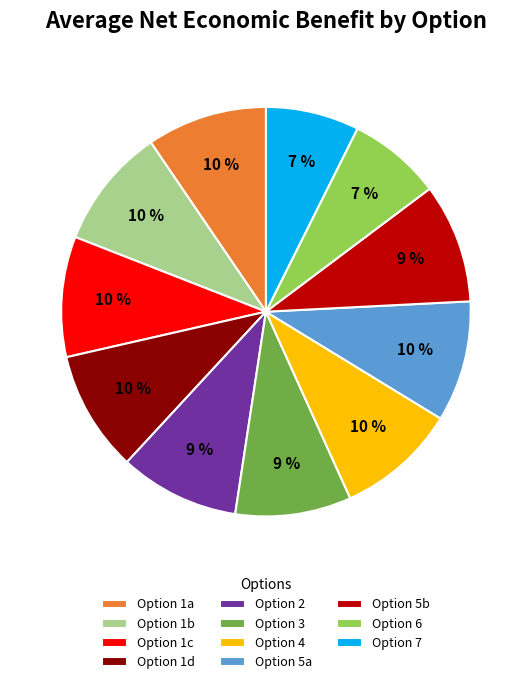

How many slices are in this pie chart?

11